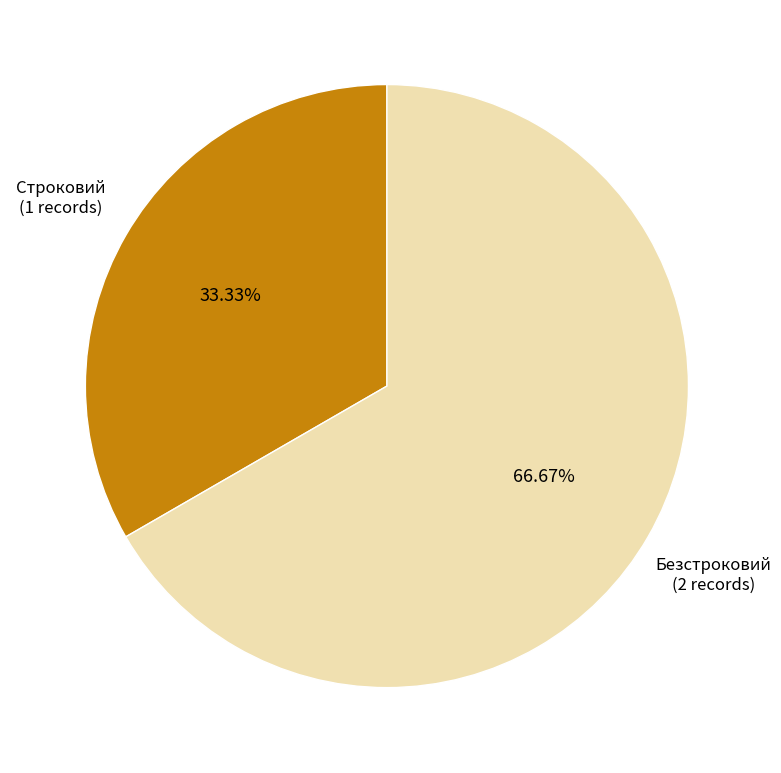

Is there a majority slice in this chart?

Yes